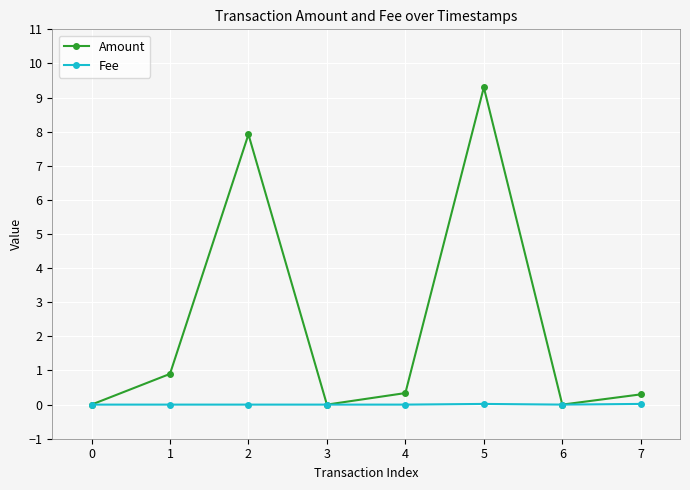

The Fee series shows 0.0 at 6. True or false?

True